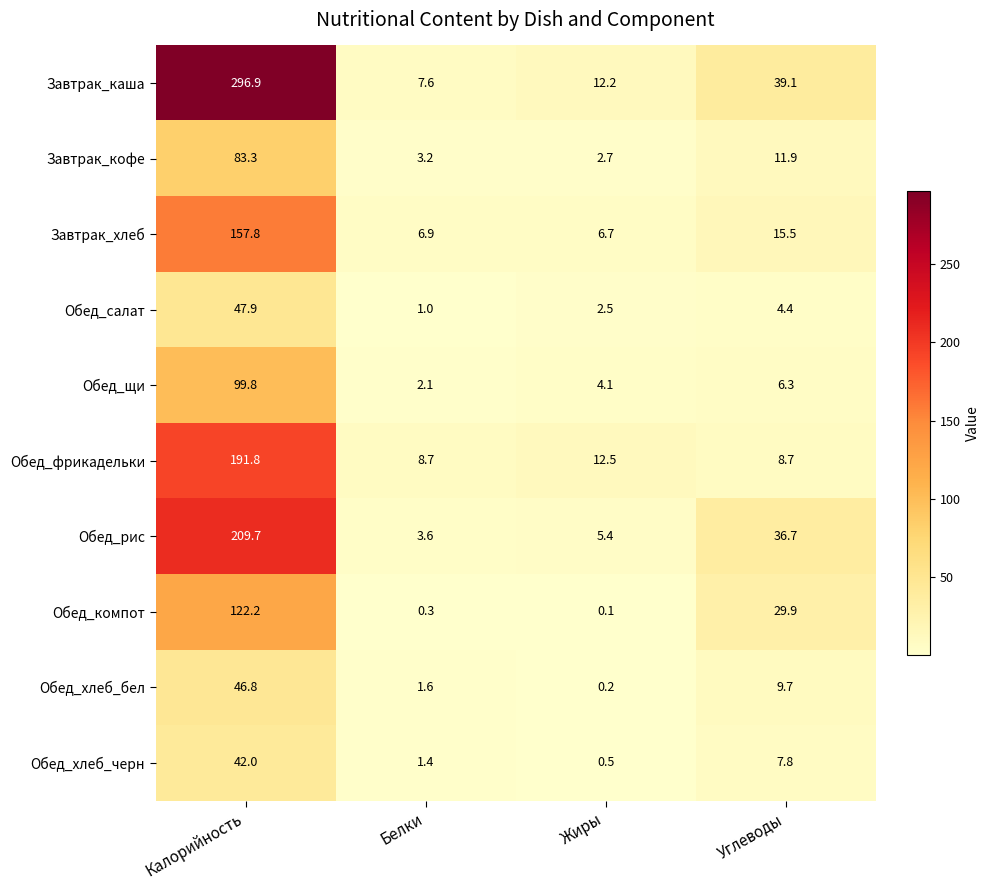

Count the number of data series in this chart.

10